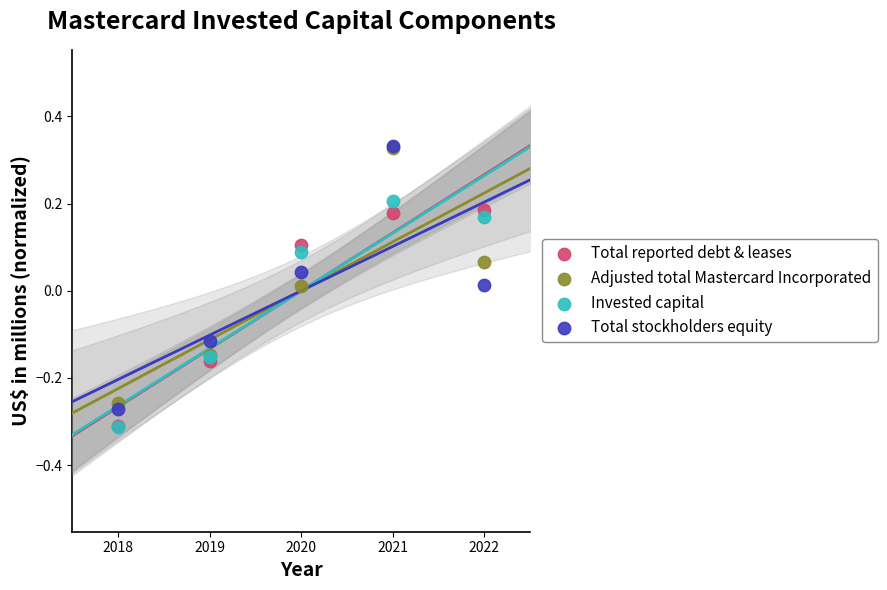

What are all the series names shown in the legend?

Total reported debt & leases, Adjusted total Mastercard Incorporated, Invested capital, Total stockholders equity